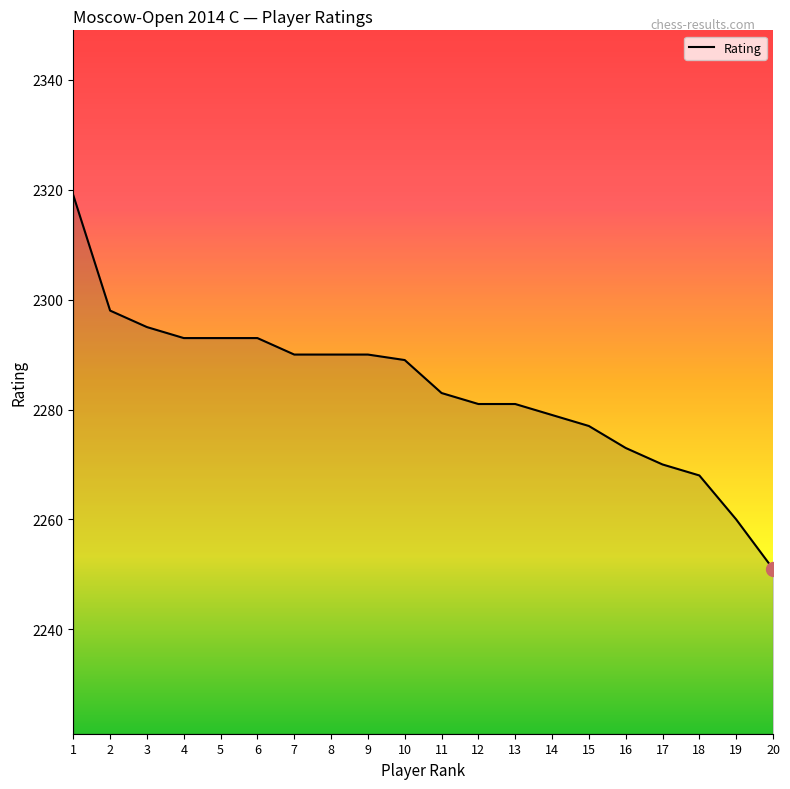

Which has a higher value, 3 or 8?

3